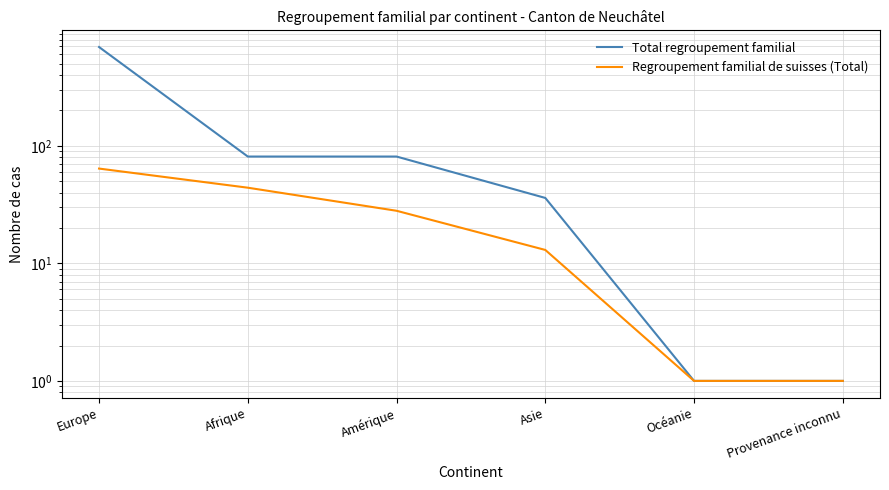

What is the label of the 1st point from the left?

Europe